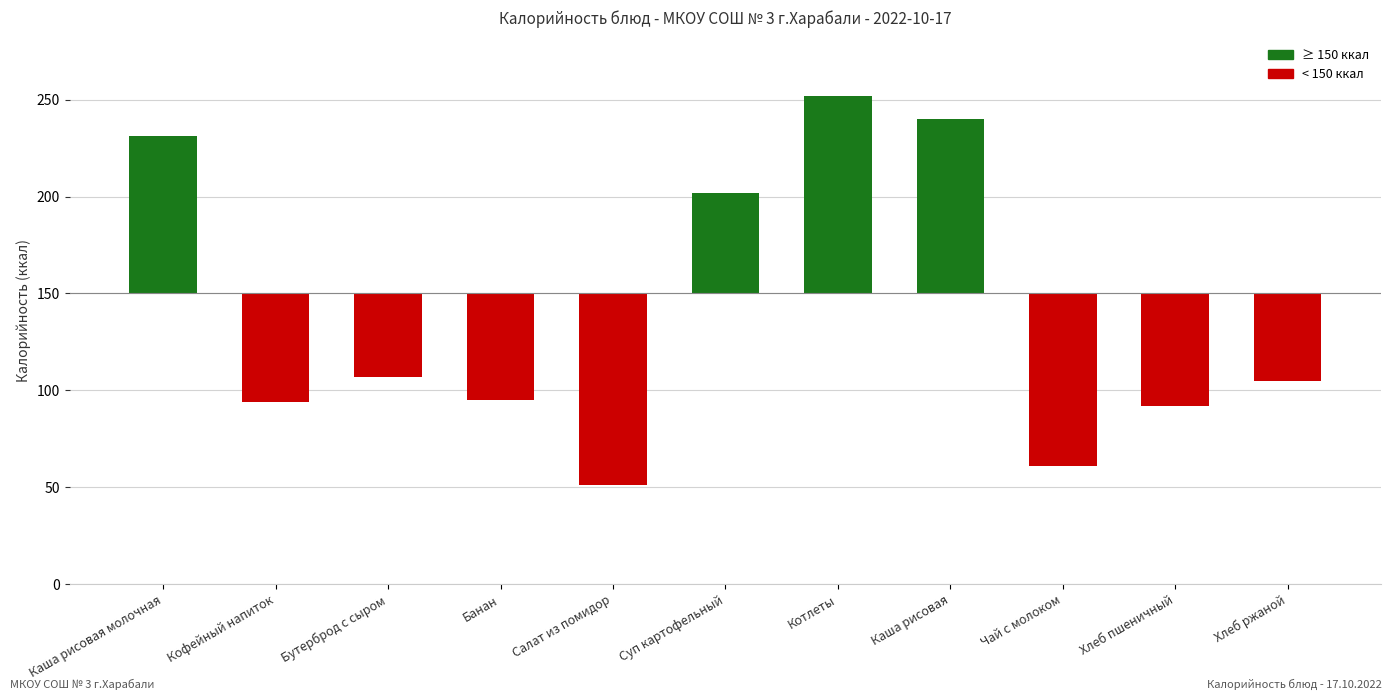

List the labels in order of value, largest first.

Котлеты, Каша рисовая, Каша рисовая молочная, Суп картофельный, Бутерброд с сыром, Хлеб ржаной, Банан, Кофейный напиток, Хлеб пшеничный, Чай с молоком, Салат из помидор